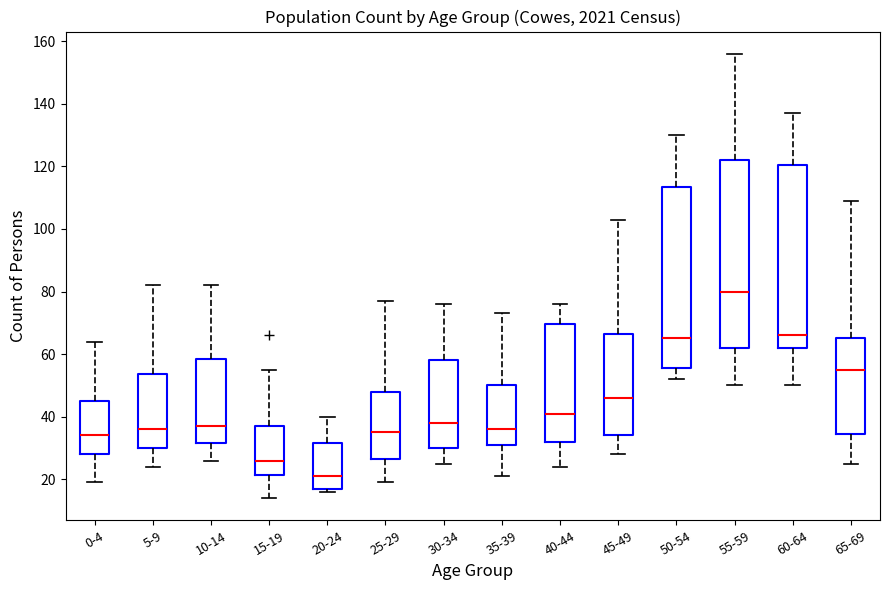

Reading left to right, read every box against the y-axis: the position of its median line, the range the box covers, and the ends of its whiskers. The values are not printed on the chart, so give them approximately, as read against the axis.

0-4: median 34, box 28 to 46, whiskers 20 to 64
5-9: median 36, box 30 to 54, whiskers 24 to 82
10-14: median 38, box 32 to 58, whiskers 26 to 82
15-19: median 26, box 22 to 38, whiskers 14 to 56
20-24: median 22, box 18 to 32, whiskers 16 to 40
25-29: median 36, box 26 to 48, whiskers 20 to 78
30-34: median 38, box 30 to 58, whiskers 26 to 76
35-39: median 36, box 32 to 50, whiskers 22 to 74
40-44: median 42, box 32 to 70, whiskers 24 to 76
45-49: median 46, box 34 to 66, whiskers 28 to 104
50-54: median 66, box 56 to 114, whiskers 52 to 130
55-59: median 80, box 62 to 122, whiskers 50 to 156
60-64: median 66, box 62 to 120, whiskers 50 to 138
65-69: median 56, box 34 to 66, whiskers 26 to 110